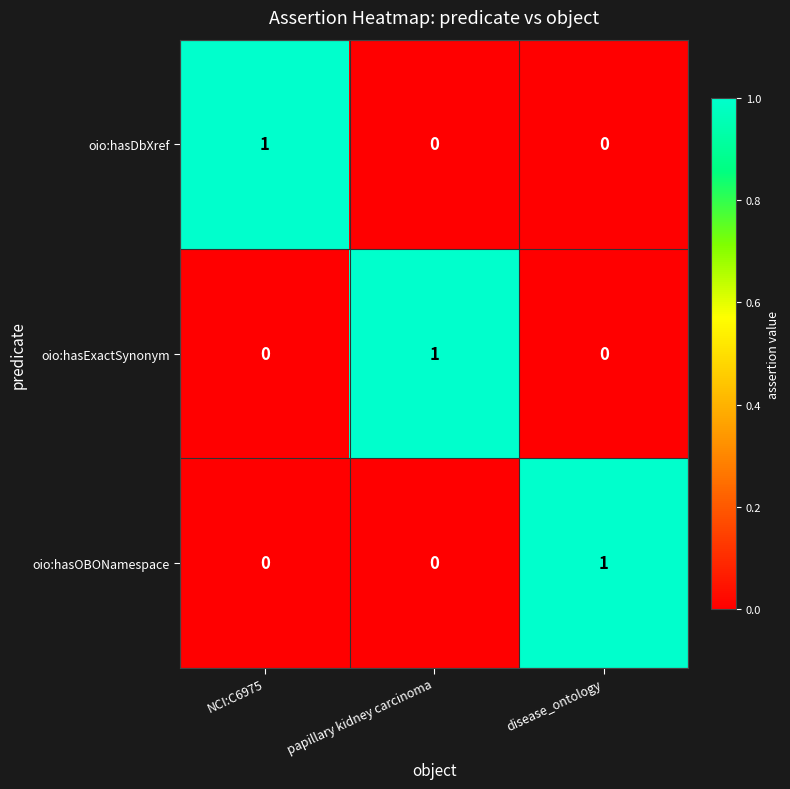

Is it true that oio:hasOBONamespace equals 1 at disease_ontology?

True